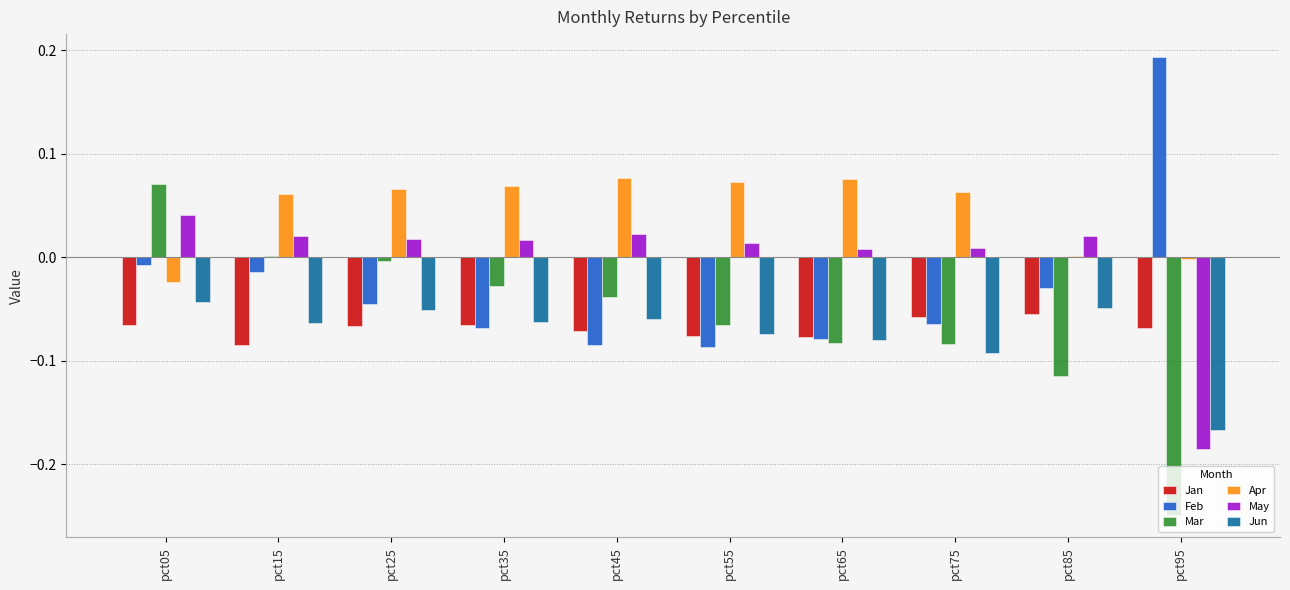

Which label corresponds to the largest value in the chart?

pct95